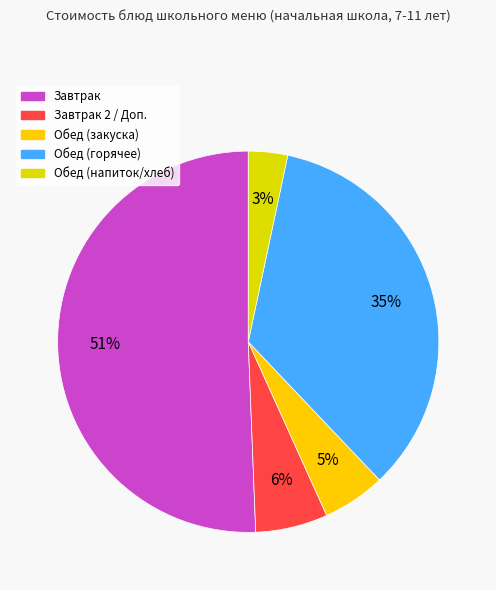

To the nearest percent, what is the average slice percentage?

20%